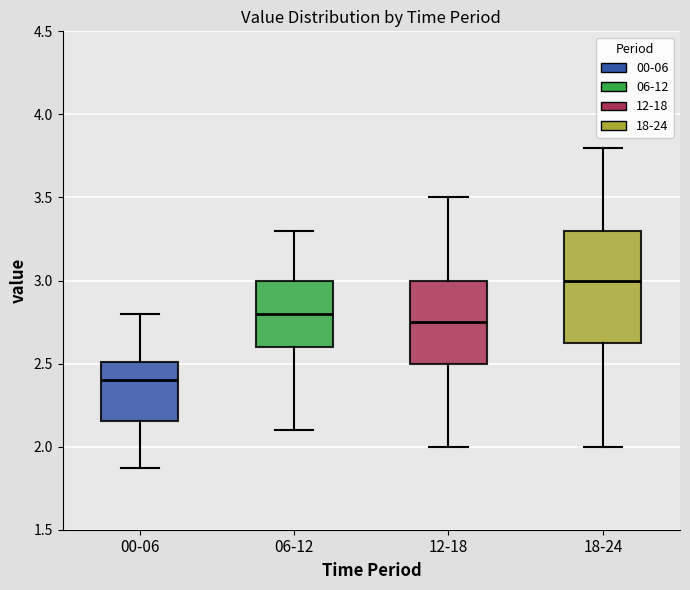

Which box is the tallest, from its lower edge to its upper edge?

18-24